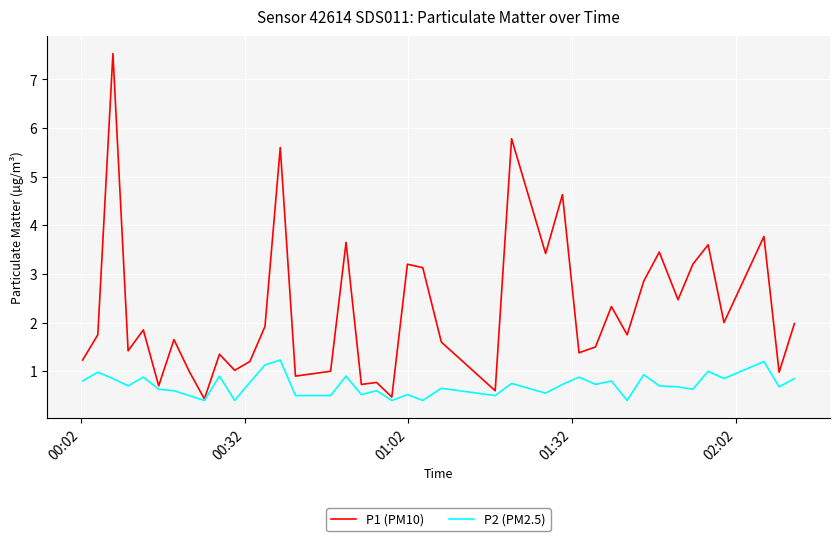

What is the maximum value shown in the chart?

7.5